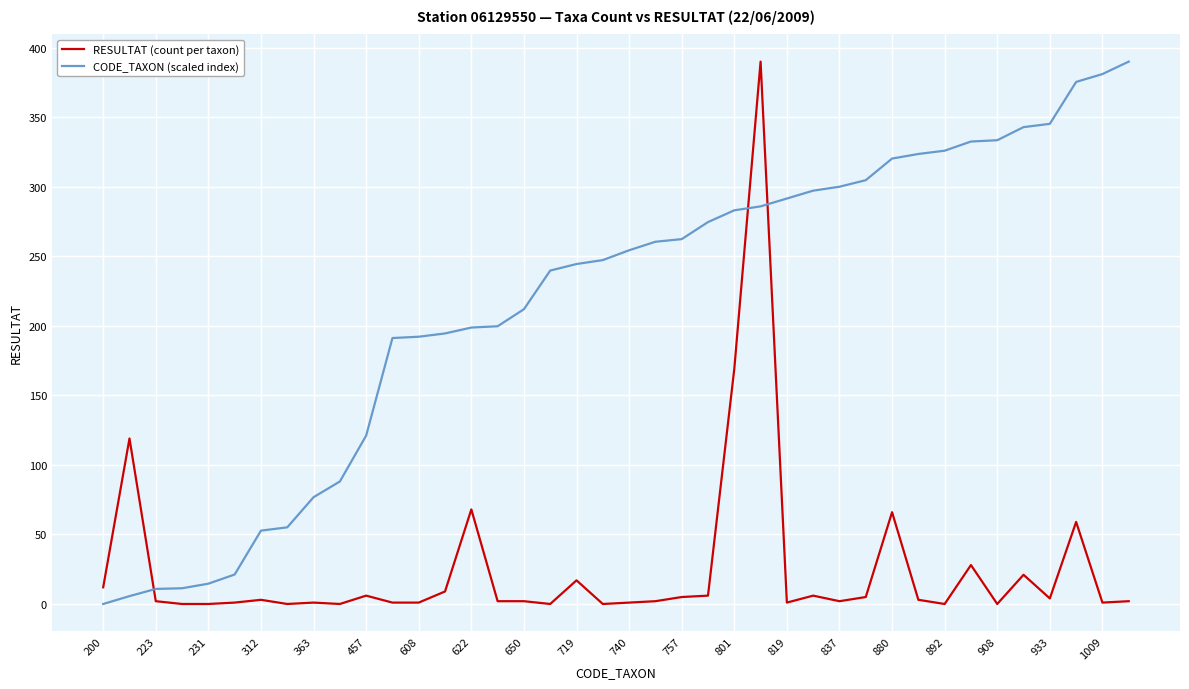

Which series has the largest total across all categories?

CODE_TAXON (scaled index)